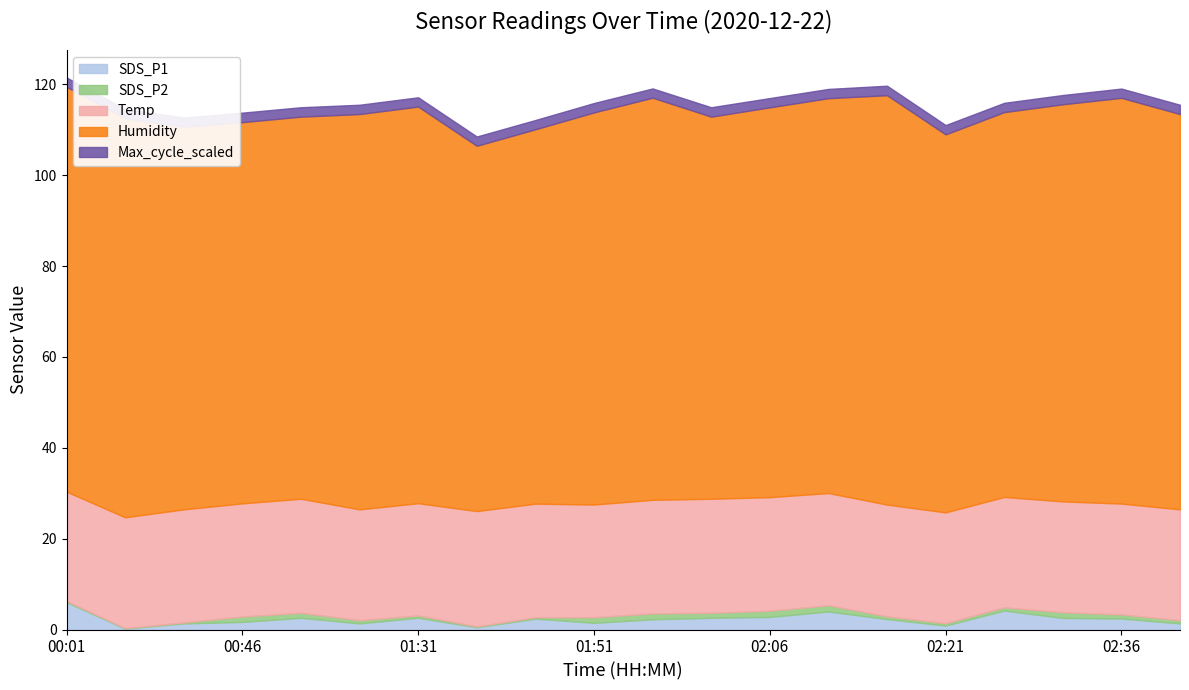

What are all the series names shown in the legend?

SDS_P1, SDS_P2, Temp, Humidity, Max_cycle_scaled